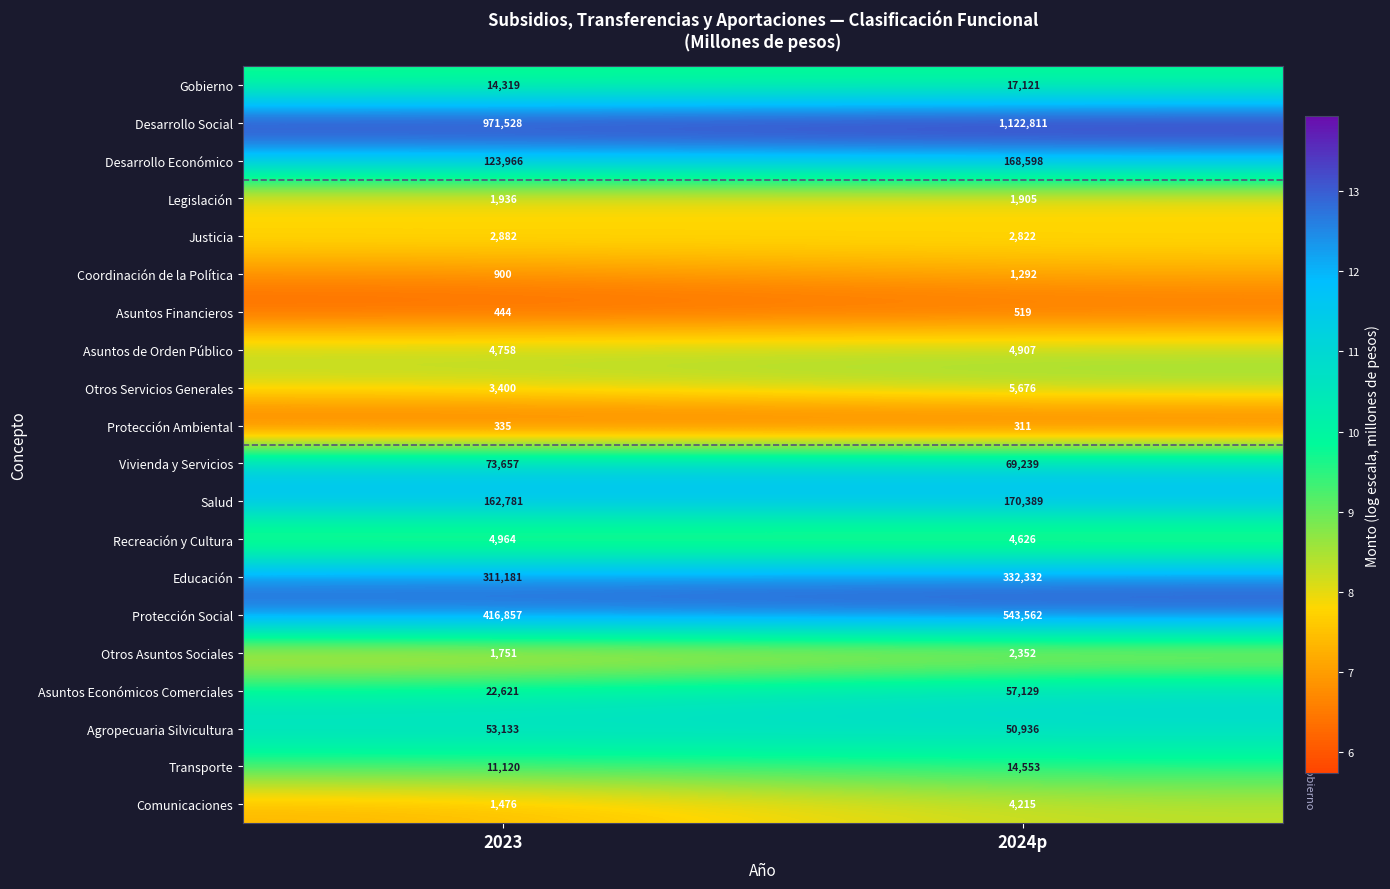

Rank the series by their maximum value, from highest to lowest.

Desarrollo Social, Protección Social, Educación, Salud, Desarrollo Económico, Vivienda y Servicios, Asuntos Económicos Comerciales, Agropecuaria Silvicultura, Gobierno, Transporte, Otros Servicios Generales, Recreación y Cultura, Asuntos de Orden Público, Comunicaciones, Justicia, Otros Asuntos Sociales, Legislación, Coordinación de la Política, Asuntos Financieros, Protección Ambiental